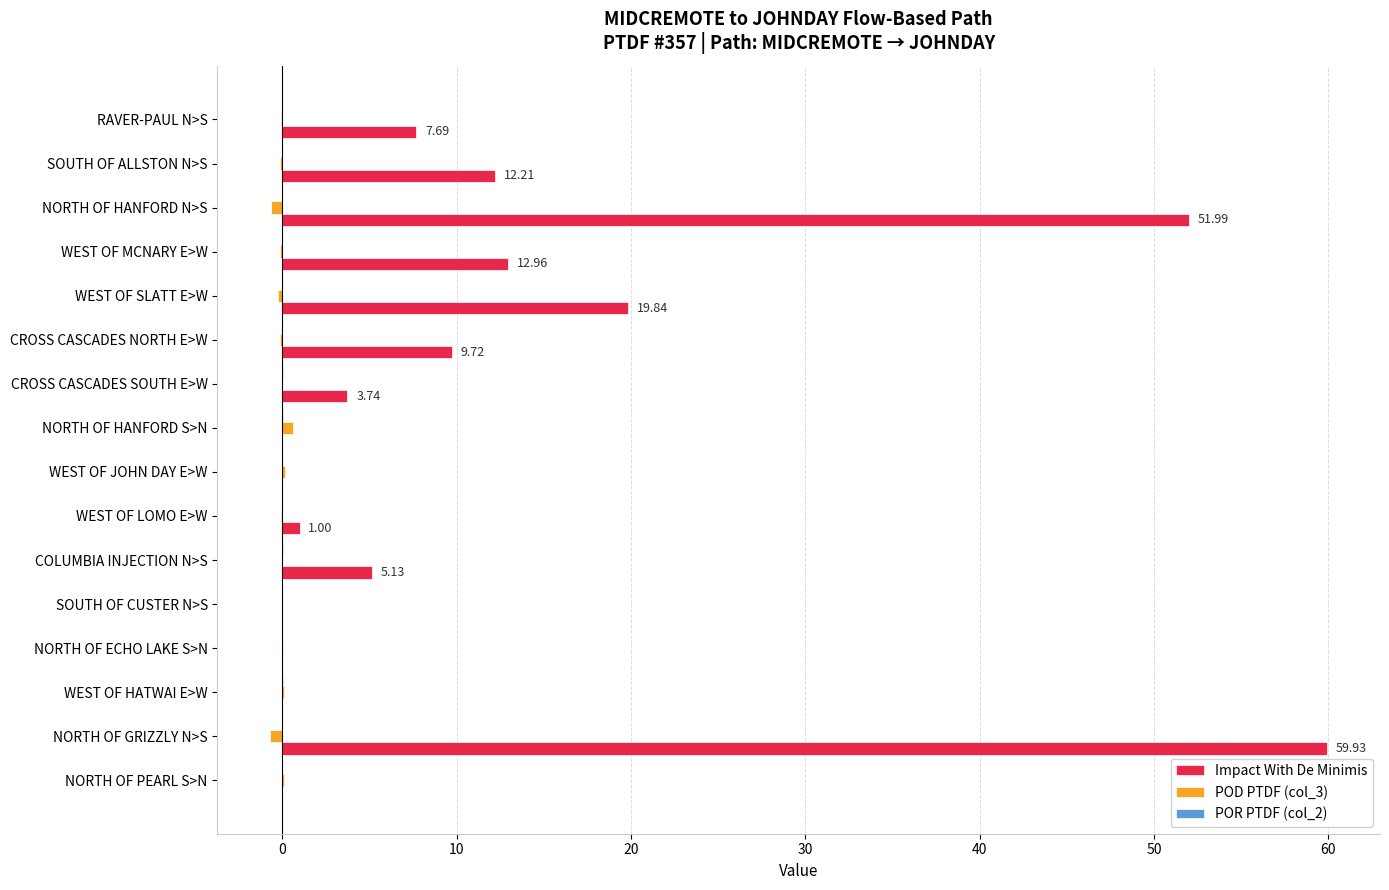

What is the sum of all POD PTDF (col_3) values?

-1.2